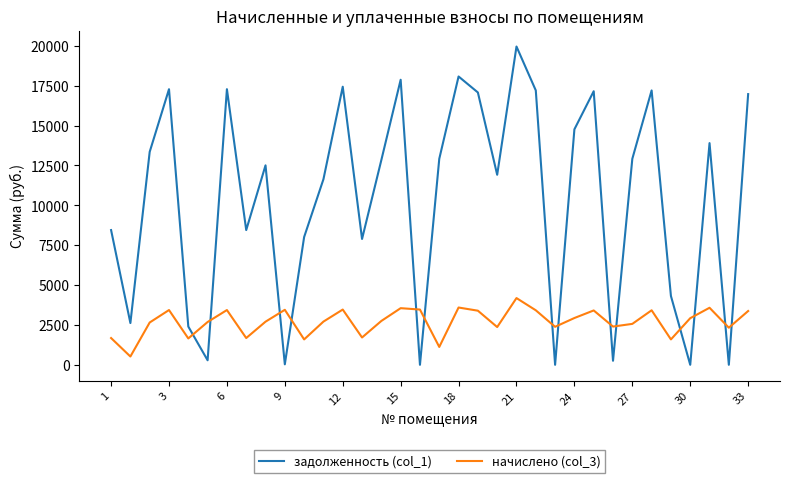

Rank the series by their average value, from lowest to highest.

начислено (col_3), задолженность (col_1)